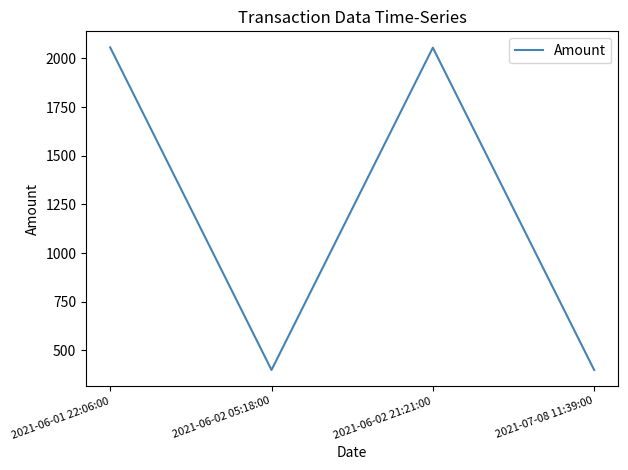

What is the difference between the second highest and second lowest values?

1654.8